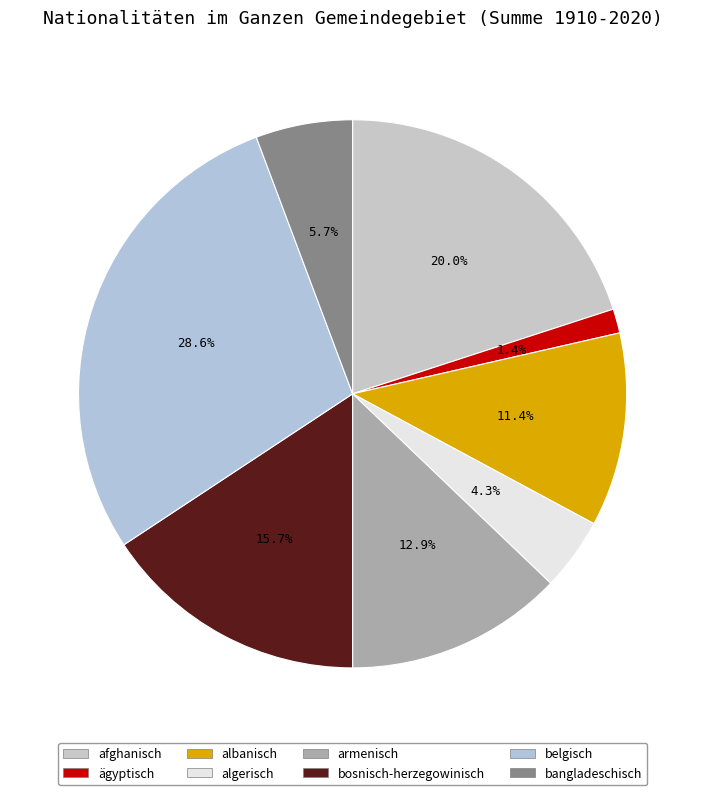

To the nearest percent, what is the combined percentage of albanisch and armenisch?

24%